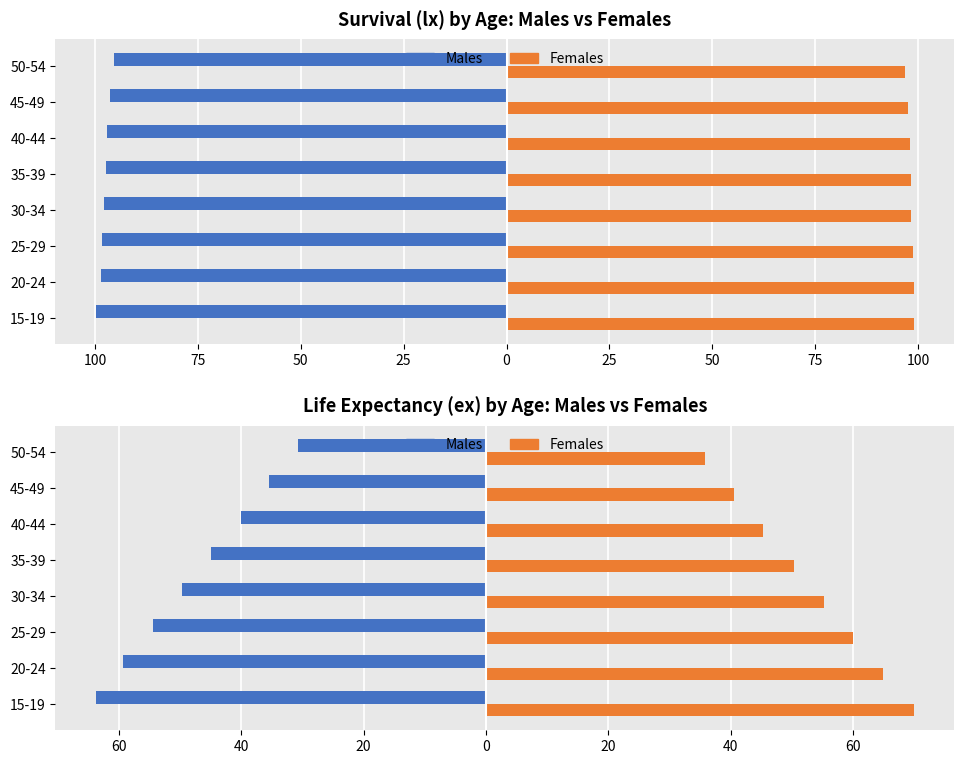

How many bars are there in each group?

2